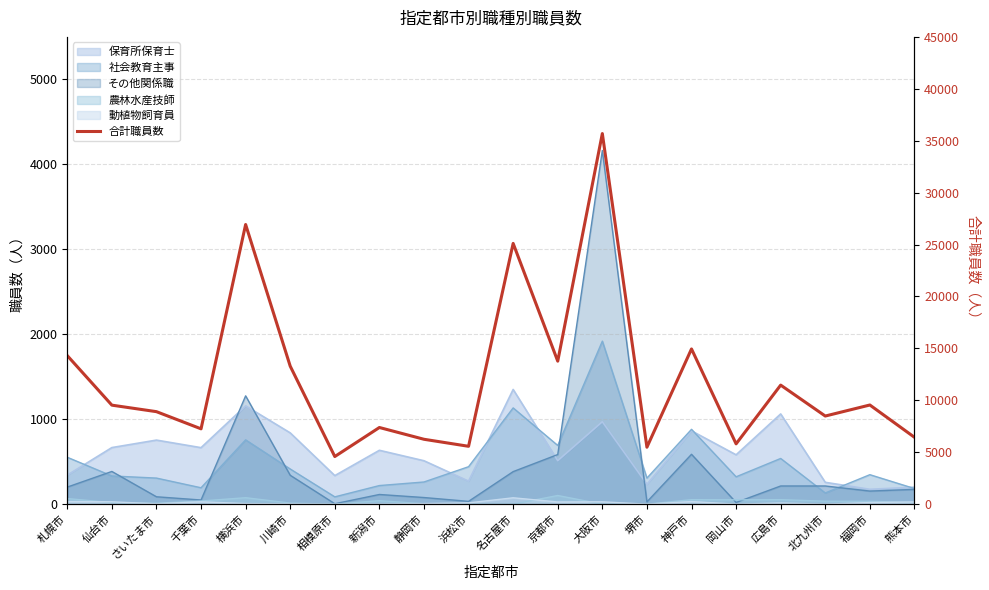

What is the value of the 18th point from the left?

8487